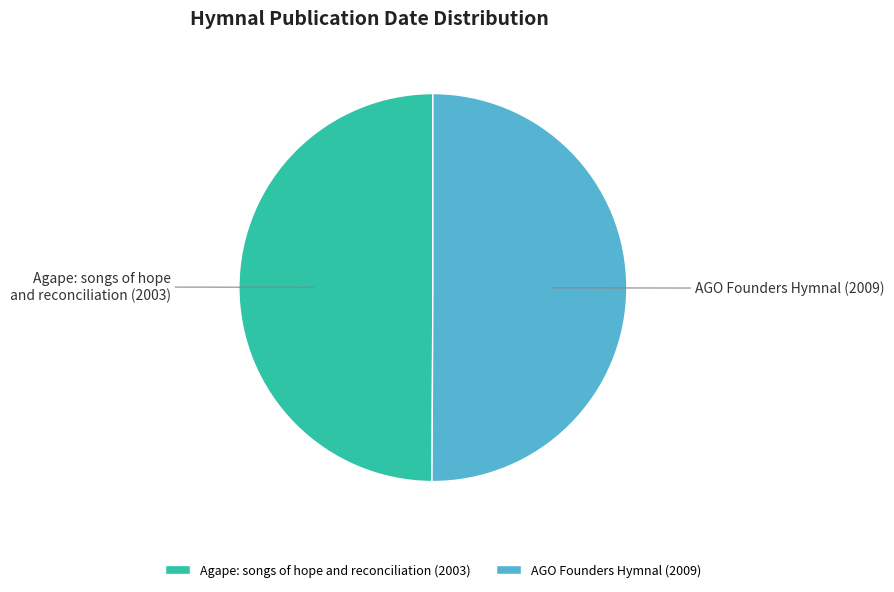

Approximately how many times larger is the value at AGO Founders Hymnal compared to Agape: songs of hope and reconciliation?

1.0